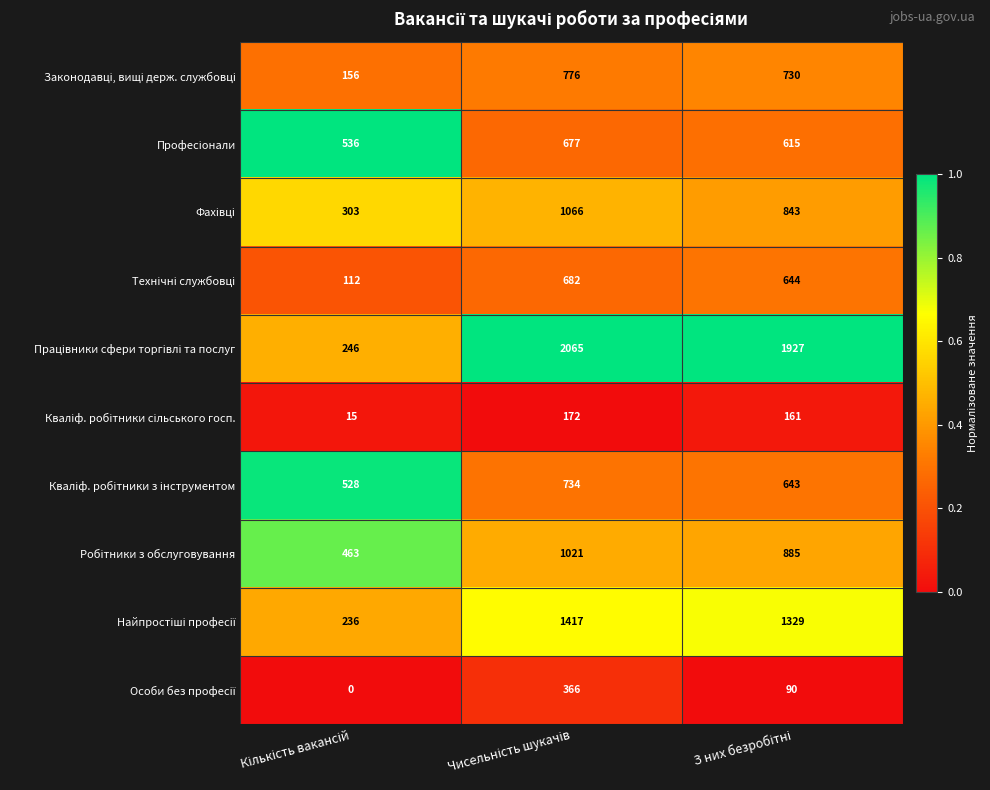

At how many categories does at least one series exceed 217?

3